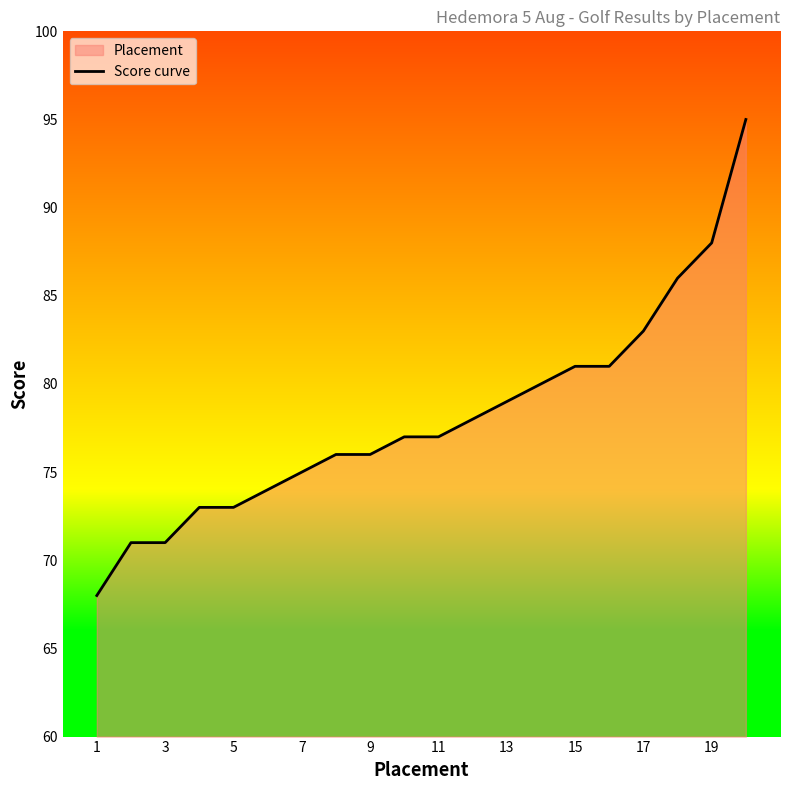

What is the greatest value displayed?

95